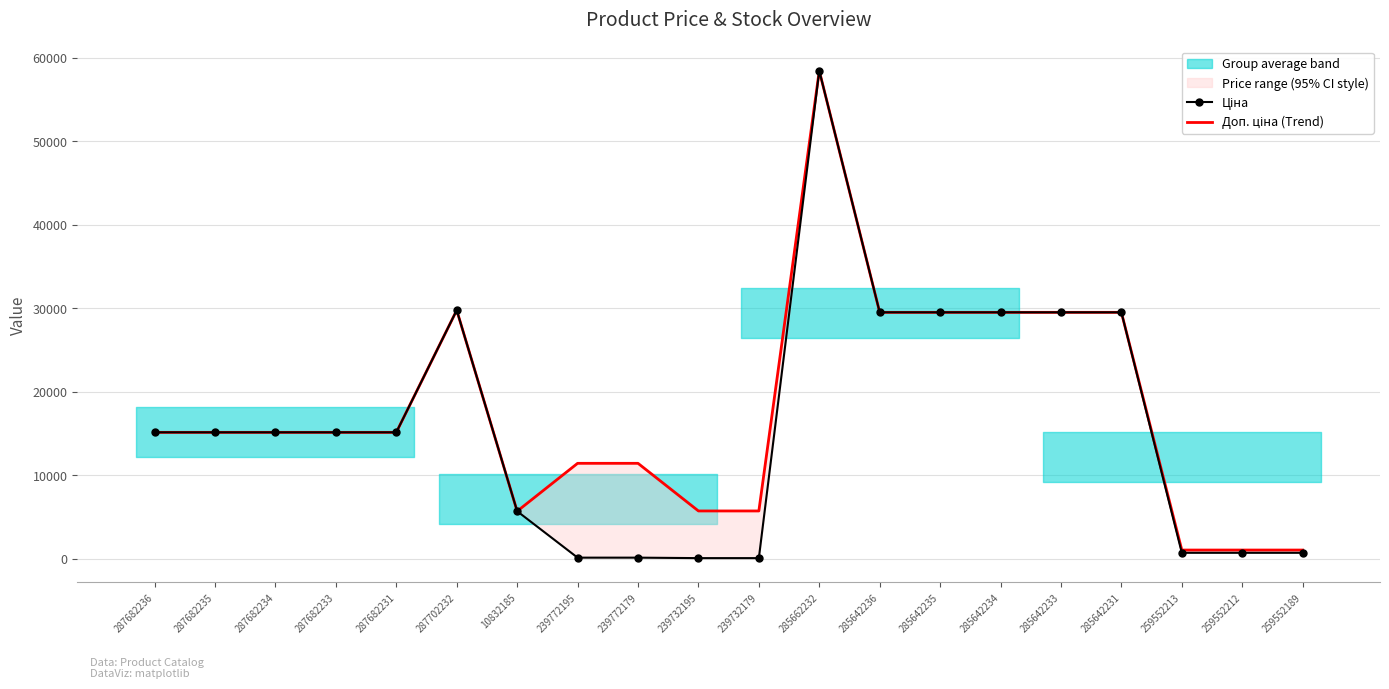

True or false: Доп. ціна (Trend) and Ціна cross at least once.

False